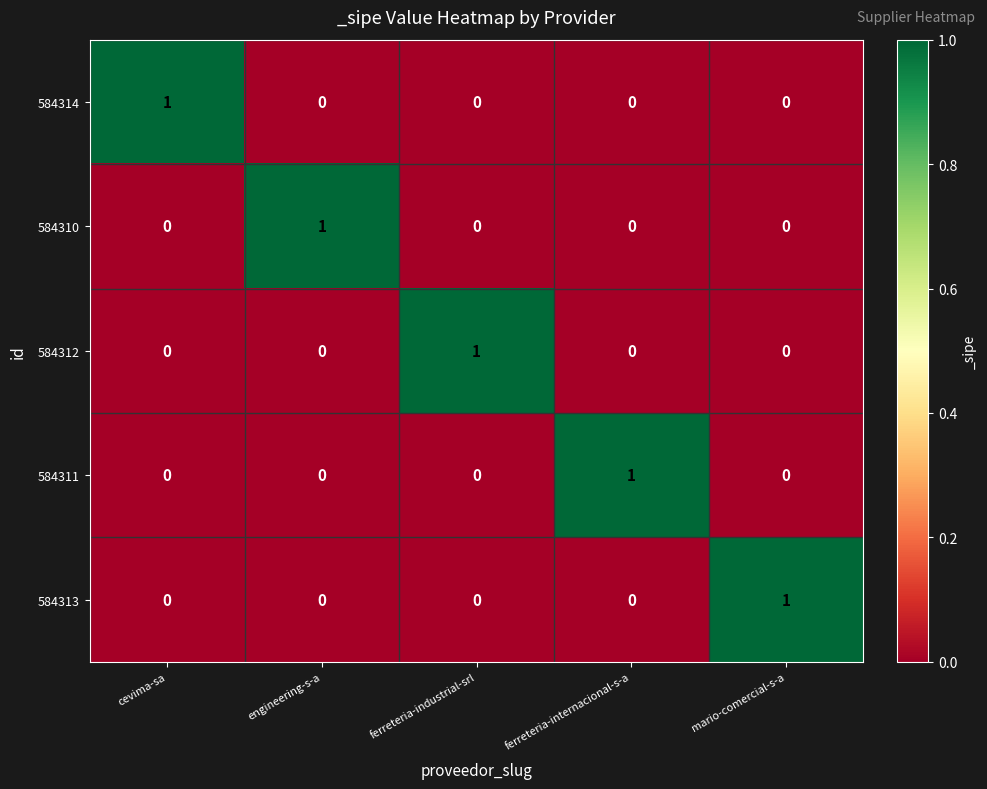

Is the value of 584313 at cevima-sa greater than the value of 584314 at cevima-sa?

No